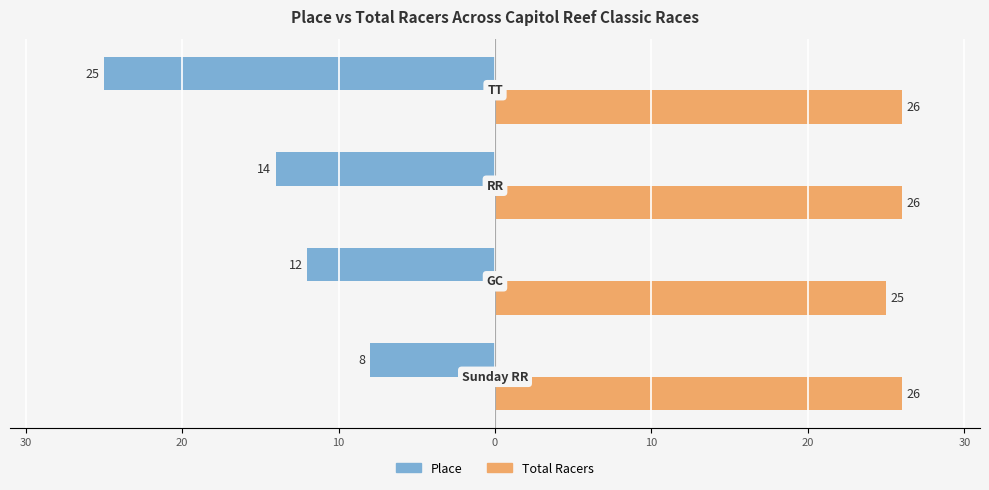

What are all the series names shown in the legend?

Place, Total Racers